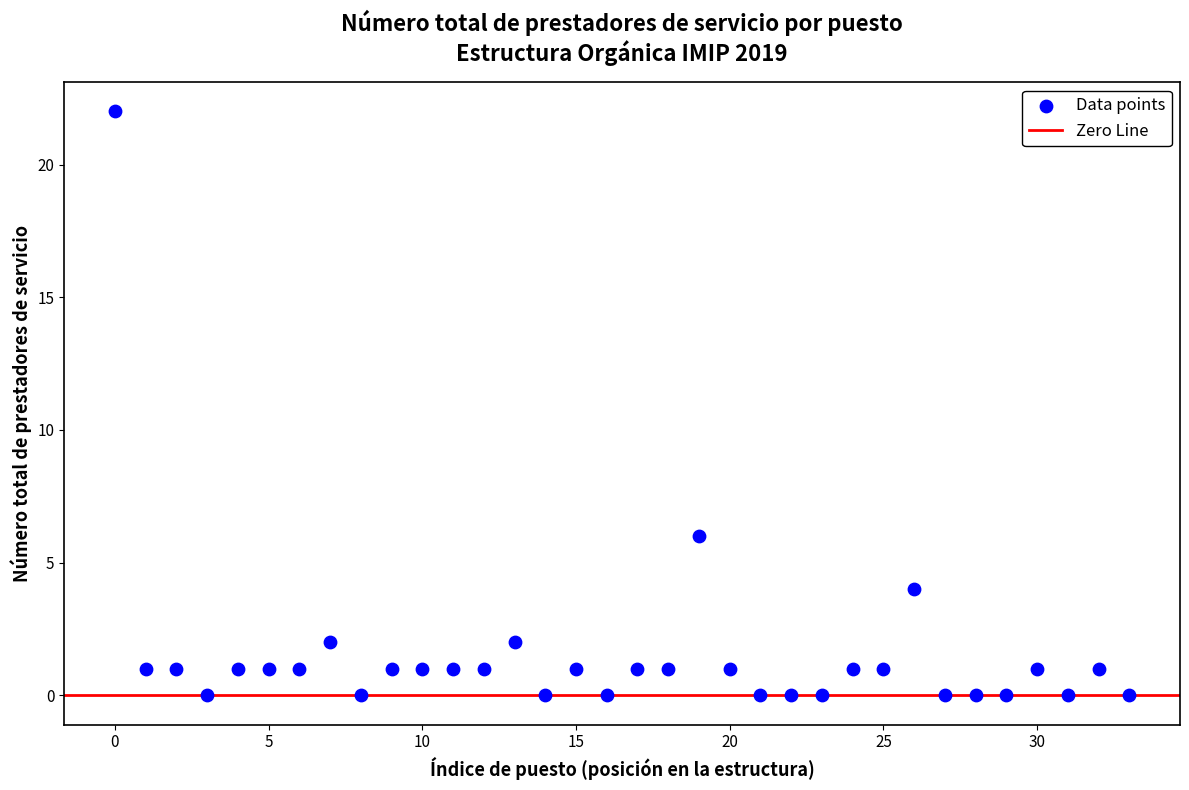

What Y value in the scatter plot is closest to 11?

6